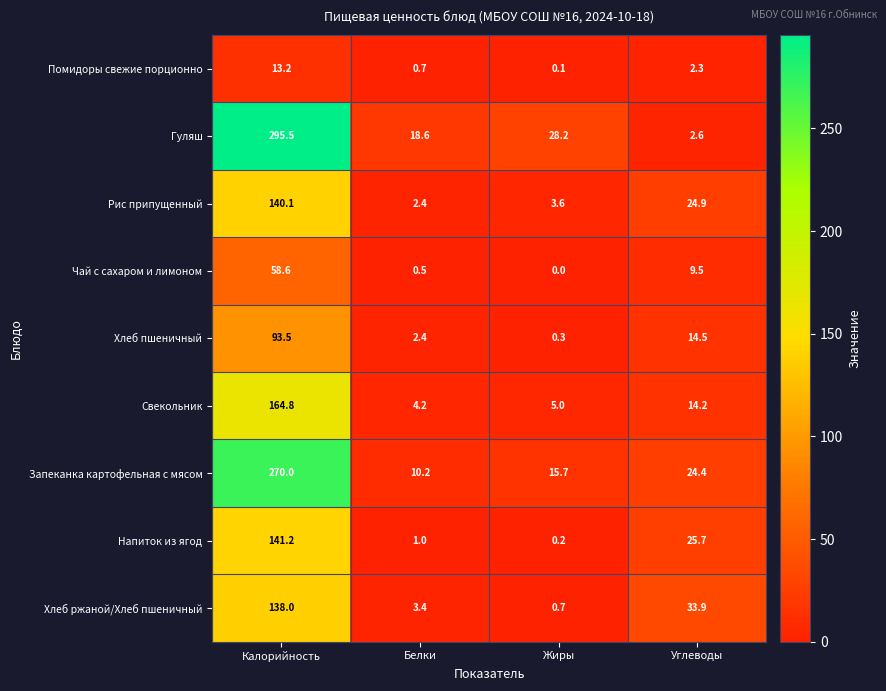

Rank the series by their maximum value, from highest to lowest.

Гуляш, Запеканка картофельная с мясом, Свекольник, Напиток из ягод, Рис припущенный, Хлеб ржаной/Хлеб пшеничный, Хлеб пшеничный, Чай с сахаром и лимоном, Помидоры свежие порционно